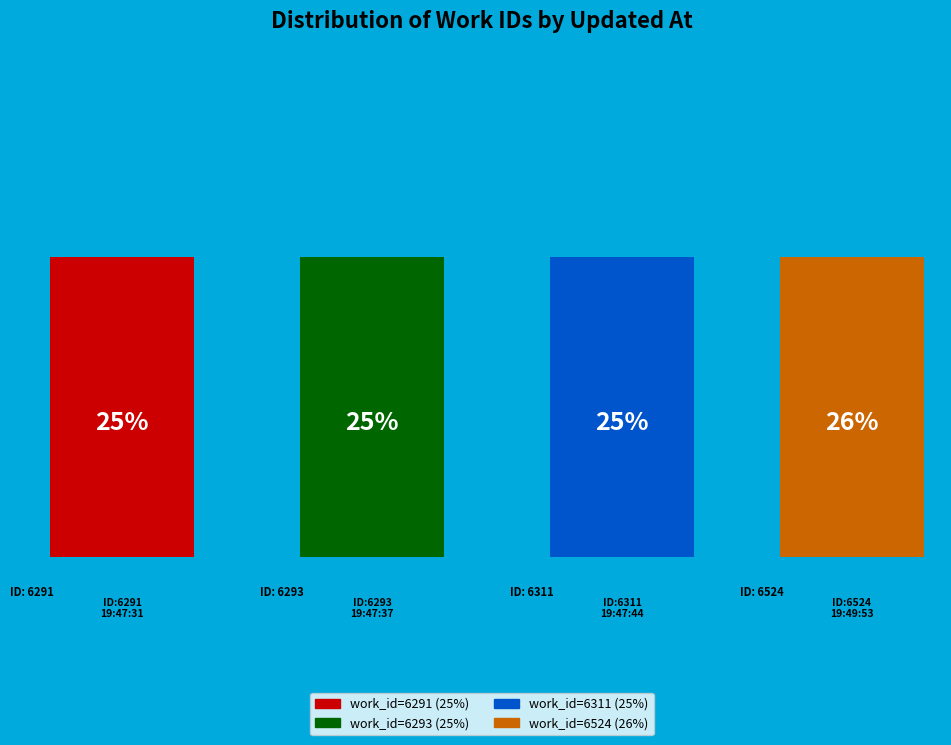

What is the smallest slice in the pie chart?

2009-09-14 19:47:31 UTC